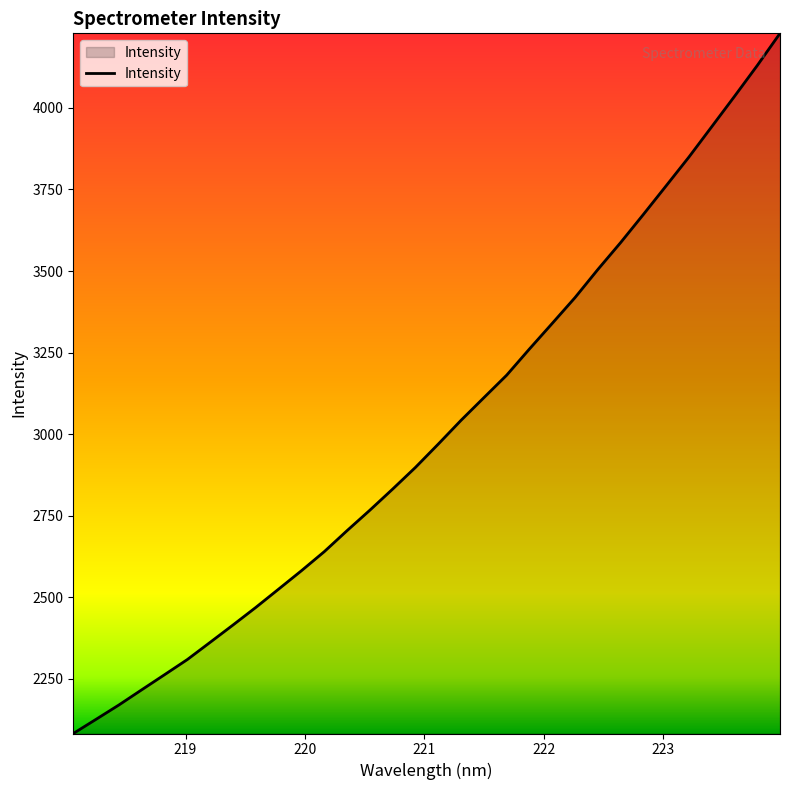

Reading left to right, extract all data points from this chart.

2082.8	2126.3	2170.3	2216.8	2263.0	2309.6	2362.3	2415.4	2469.3	2525.4	2581.7	2640.1	2704.5	2767.2	2832.0	2898.4	2969.7	3042.7	3111.9	3180.9	3261.2	3339.7	3418.7	3504.6	3587.1	3673.4	3761.2	3849.4	3942.2	4035.3	4129.9	4228.5